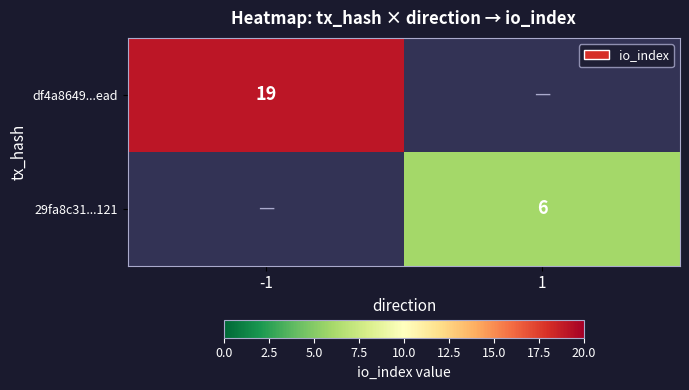

What is the smallest value displayed?

6.0